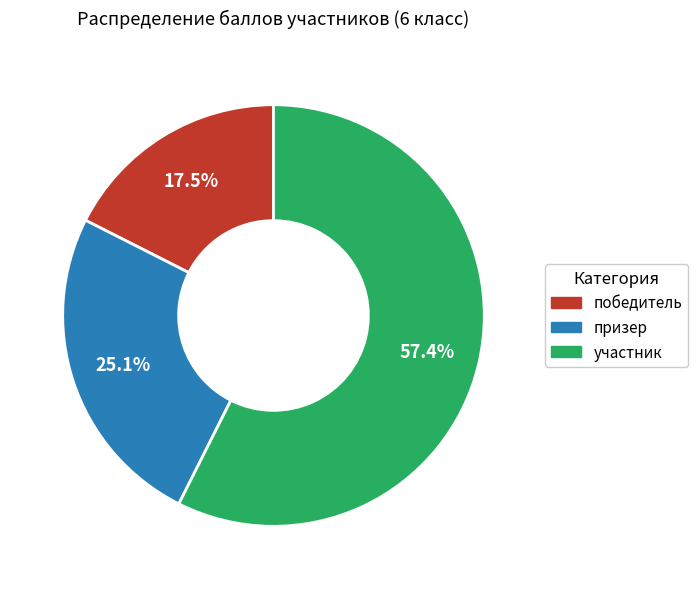

Is there any slice that represents more than half of the pie?

Yes